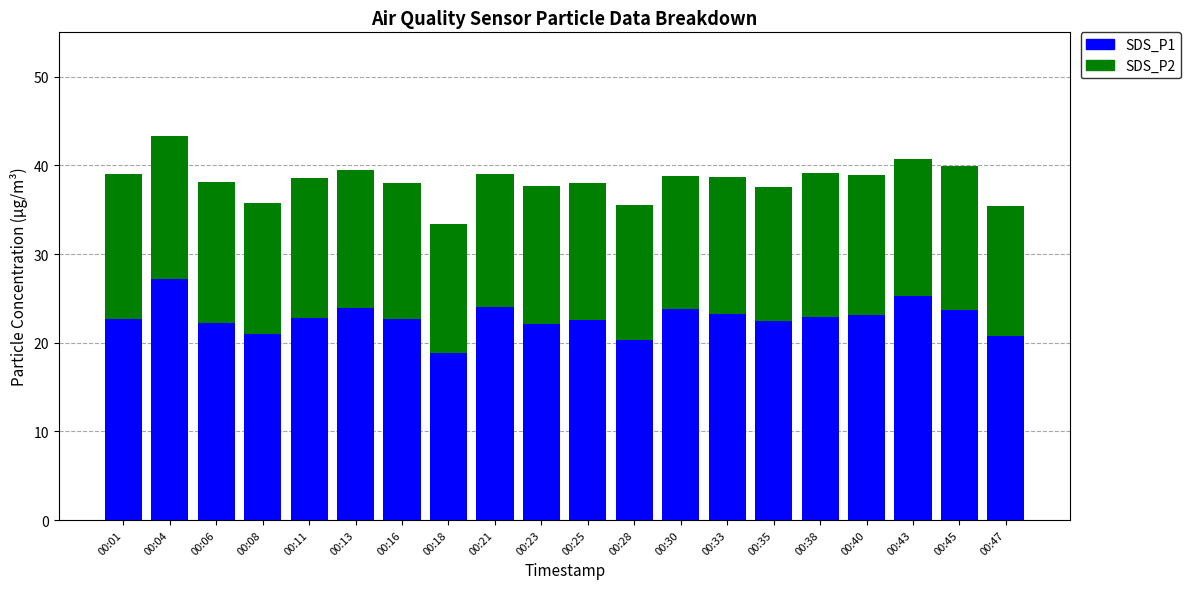

What is the difference between the maximum and minimum values in the SDS_P1 series?

8.4